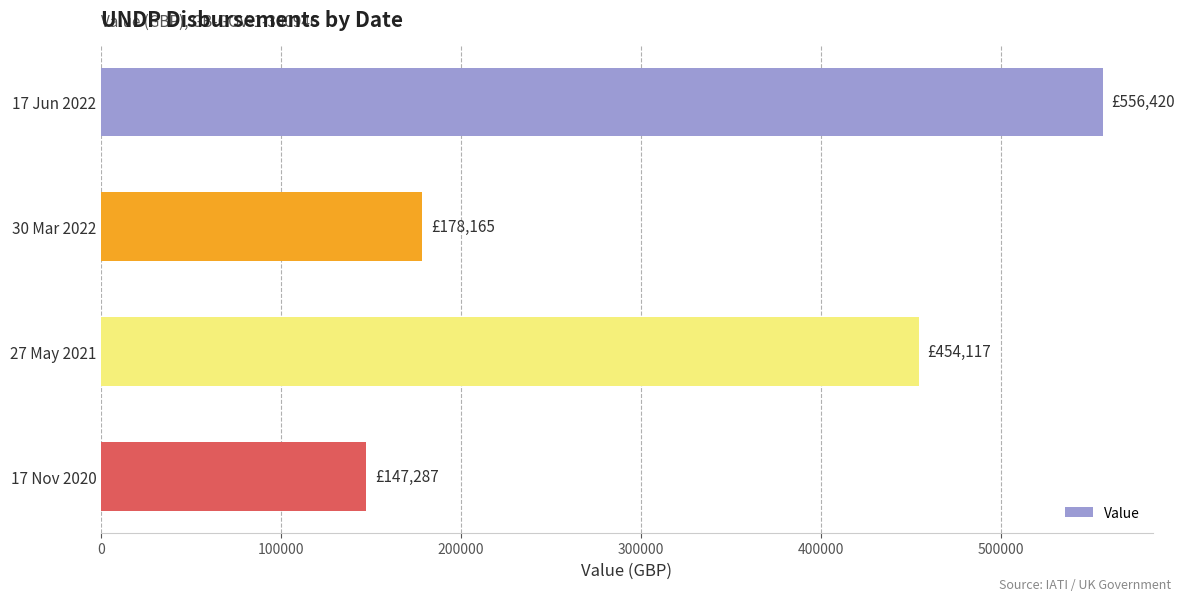

Are the bars horizontal?

Yes